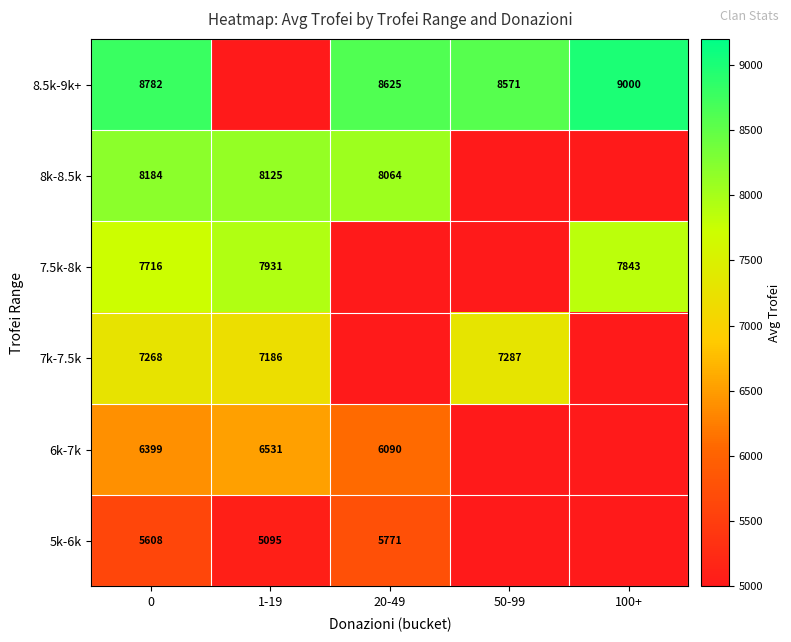

What is the difference between the 5k-6k values at 20-49 and 1-19?

676